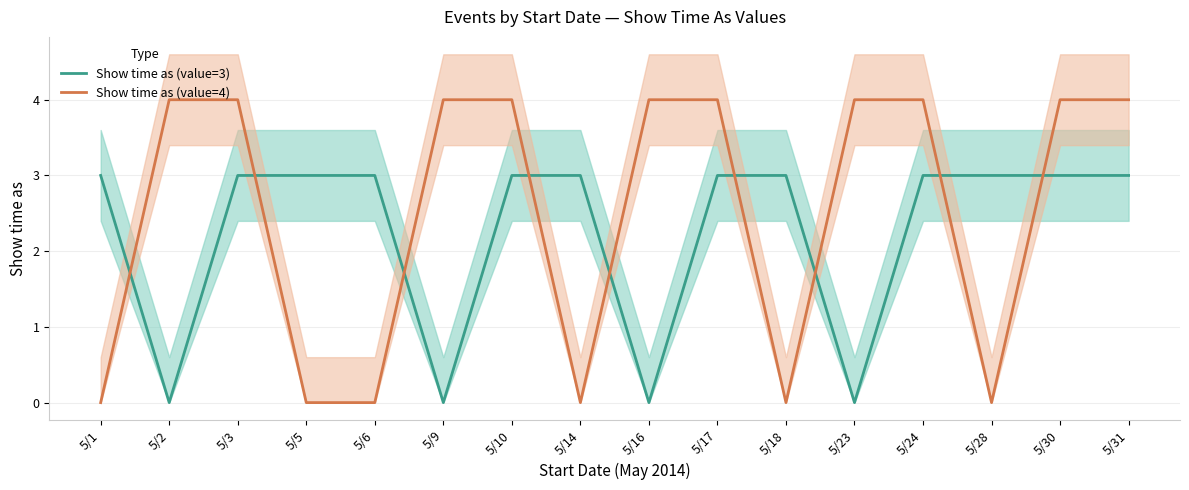

How many interior local valleys does the Show time as (value=3) series have?

4